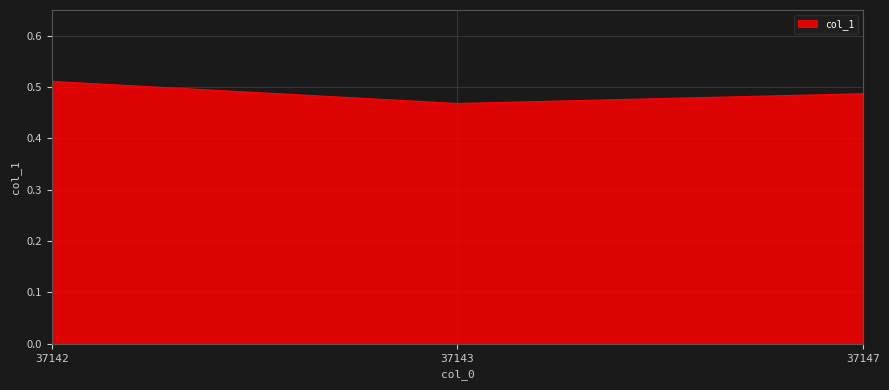

Is it true that the value at 37143 is 0.7?

False